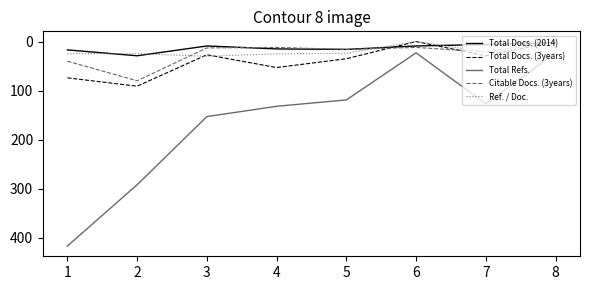

Which series has the largest total across all categories?

Total Refs.